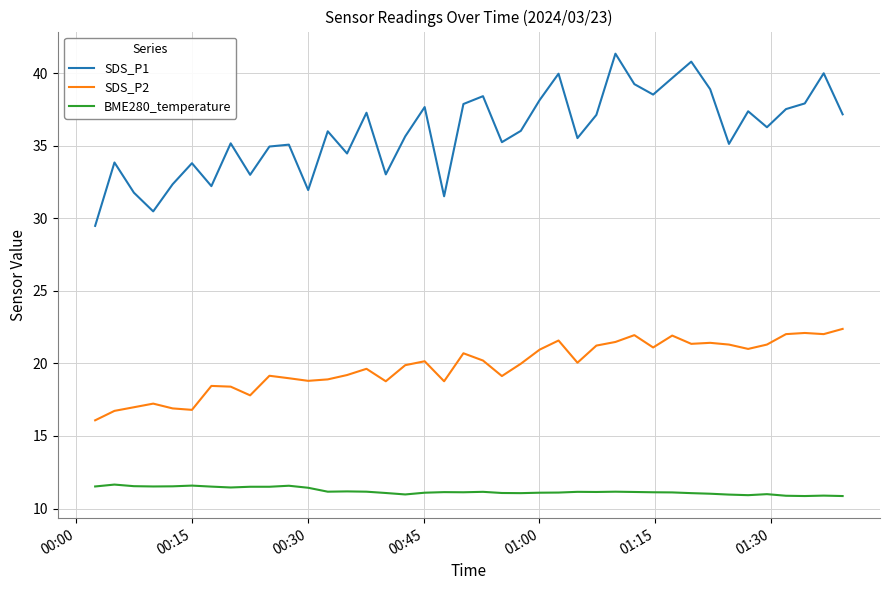

Which series has the widest spread of values?

SDS_P1